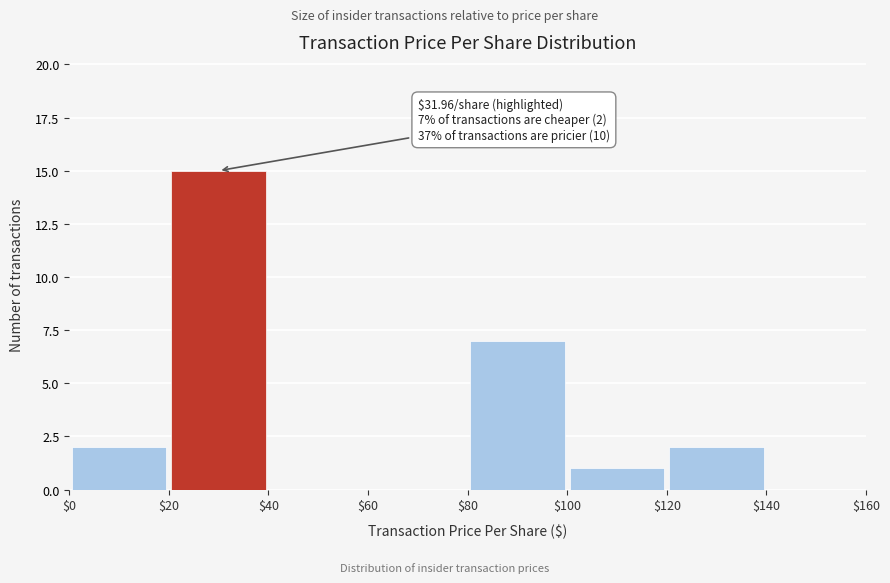

Over which range of the x-axis is the bar tallest?

$20 to $40